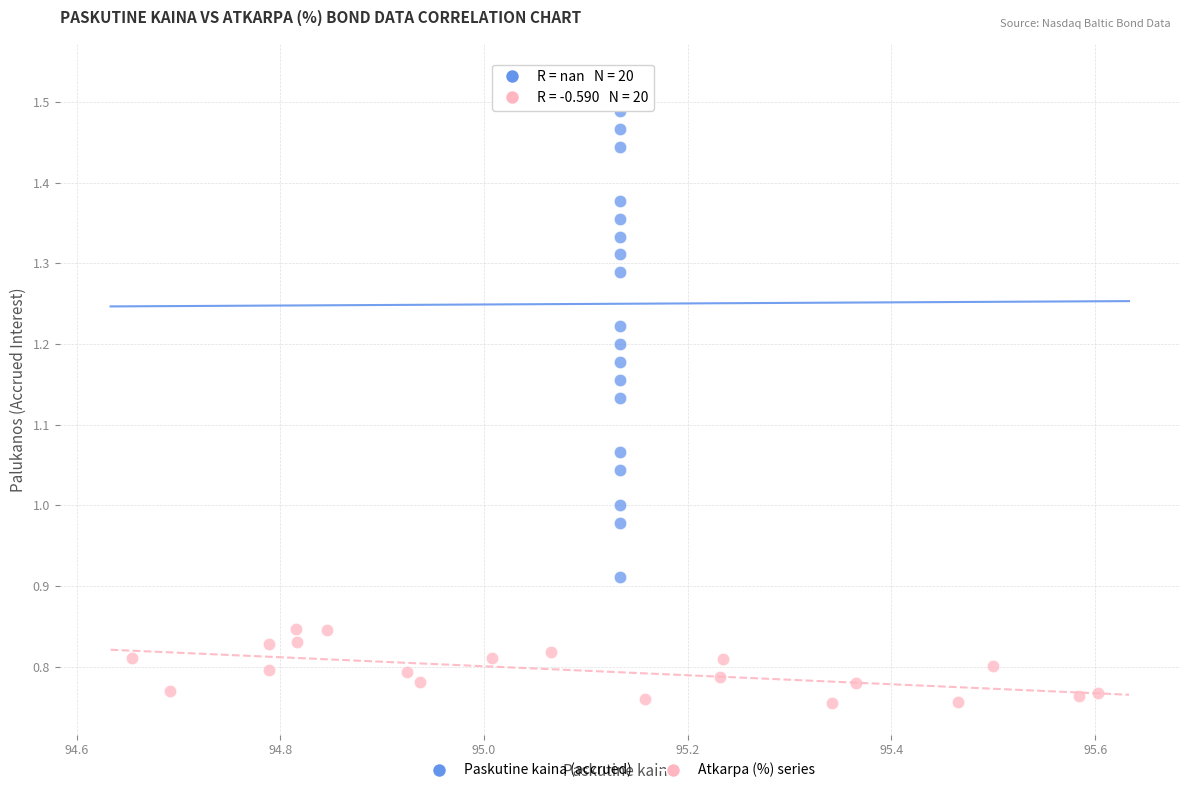

Which series contains the lowest Y value?

Atkarpa (%) series